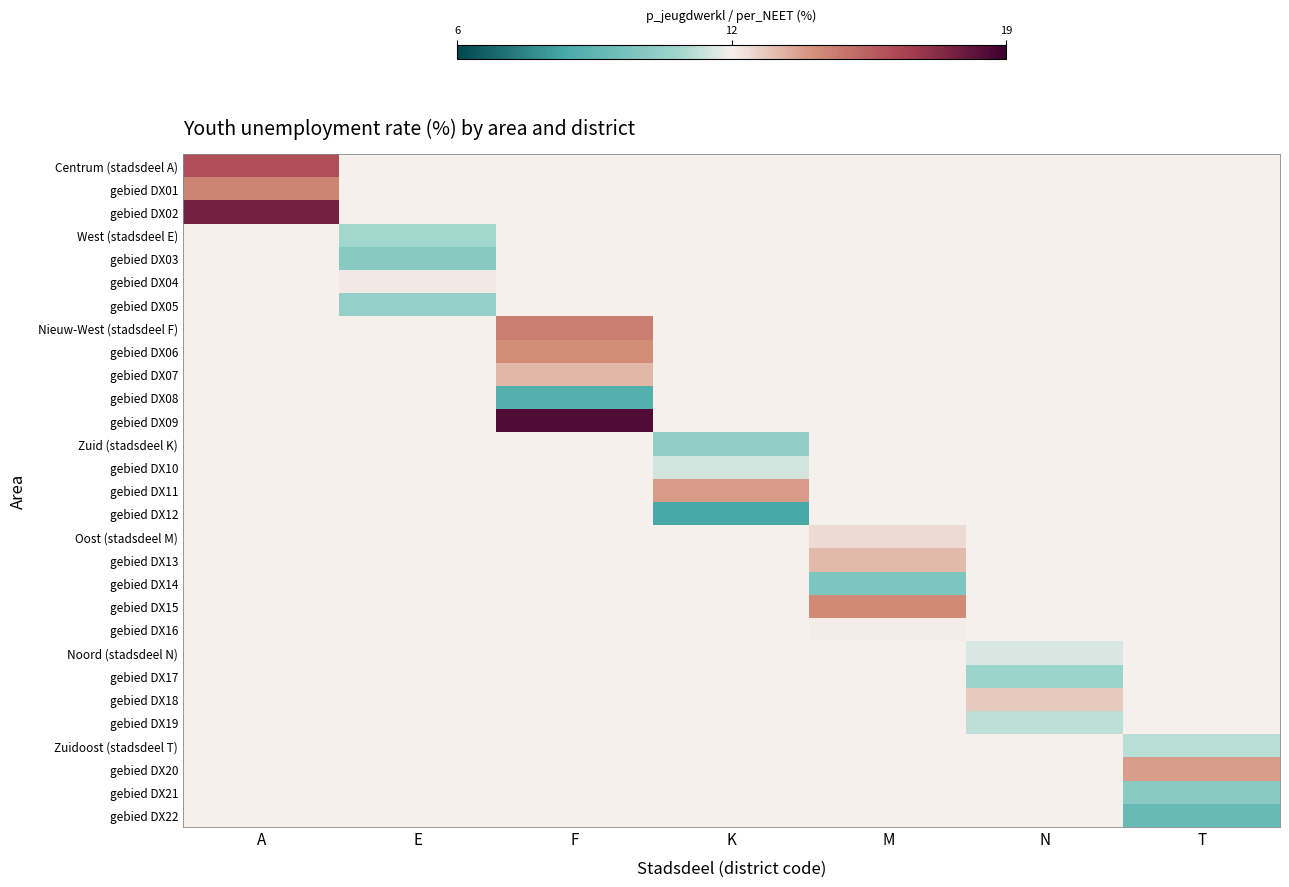

Which category has the lowest value in the Nieuw-West (stadsdeel F) series?

A